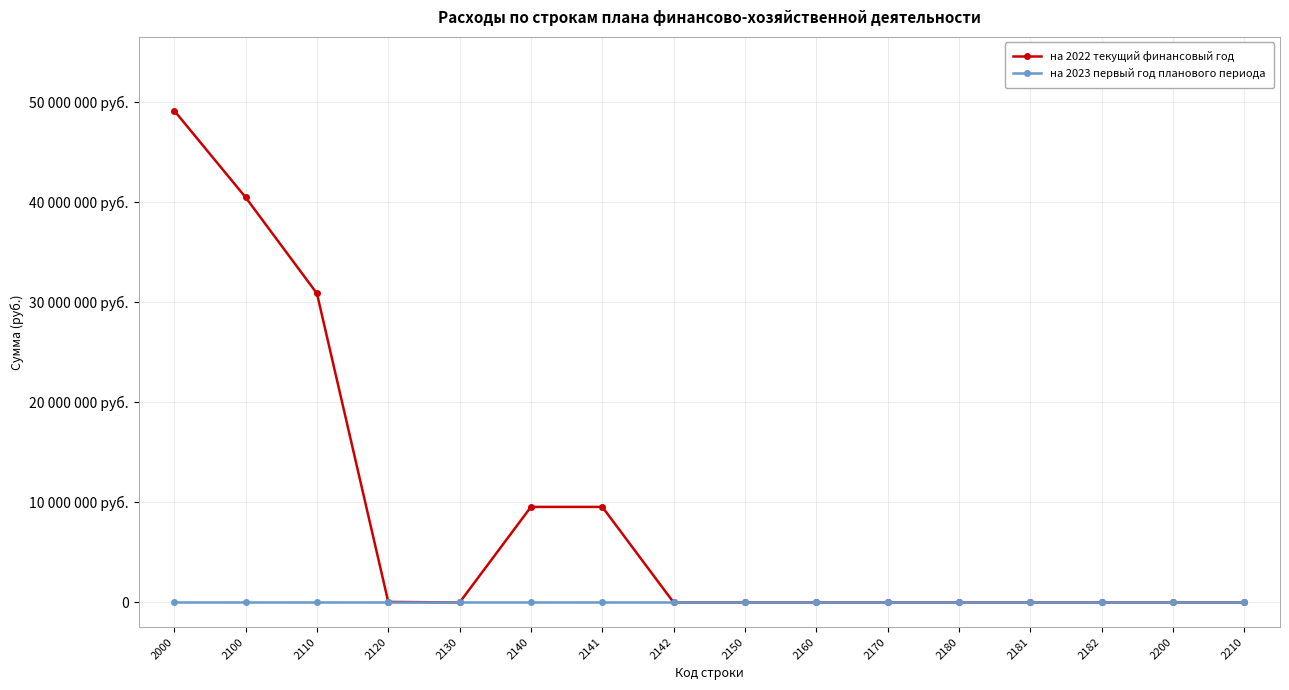

True or false: на 2022 текущий финансовый год and на 2023 первый год планового периода intersect in this chart.

False